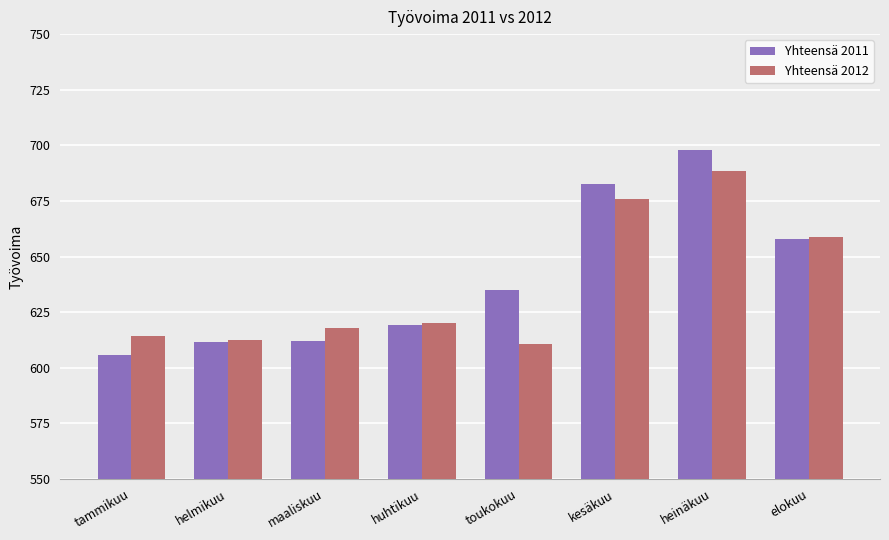

What is the total value across all series at heinäkuu?

1386.4